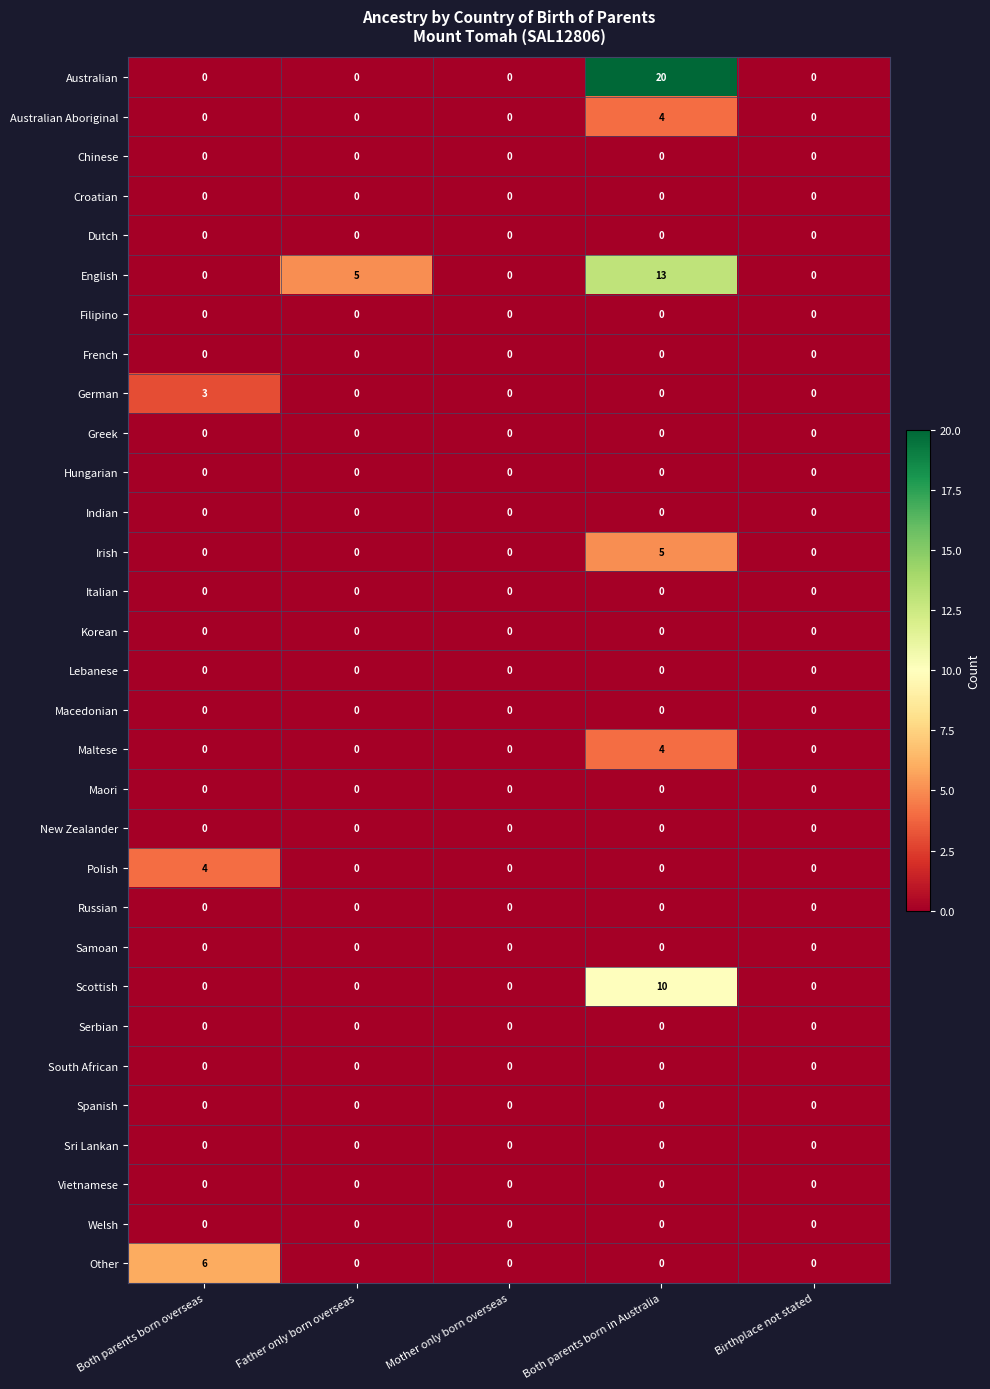

Which series has the largest total across all categories?

Australian